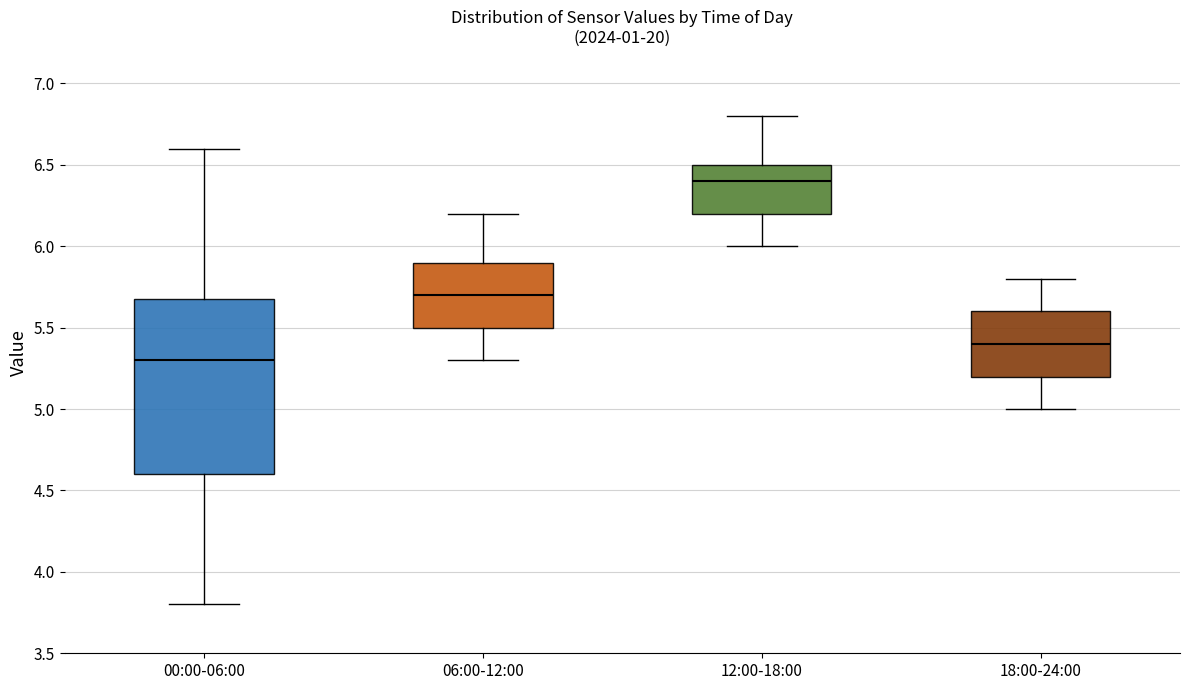

Where does the upper whisker of the box for 06:00-12:00 end on the y-axis? The values are not printed on the chart, so give them approximately, as read against the axis.

6.2